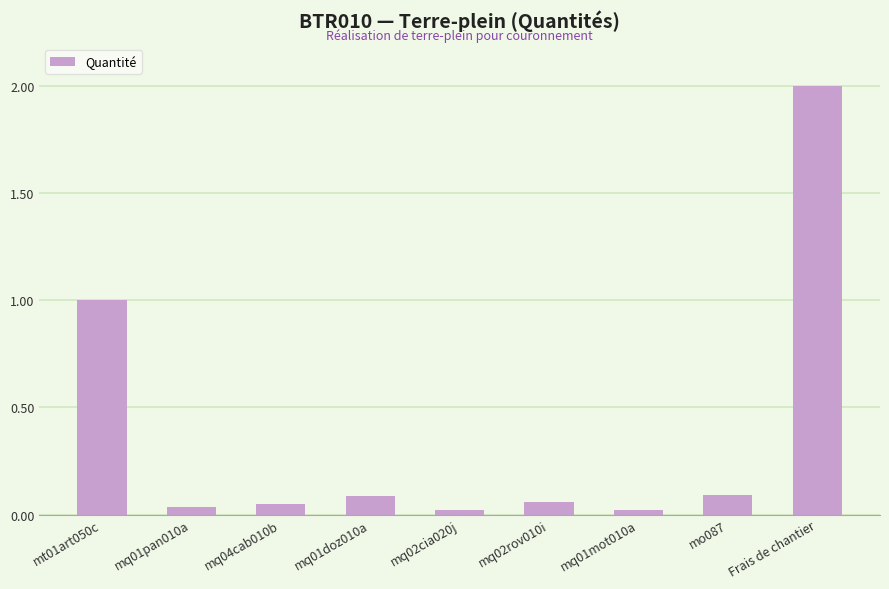

The chart shows a value of 0.1 at mq02rov010i. True or false?

True